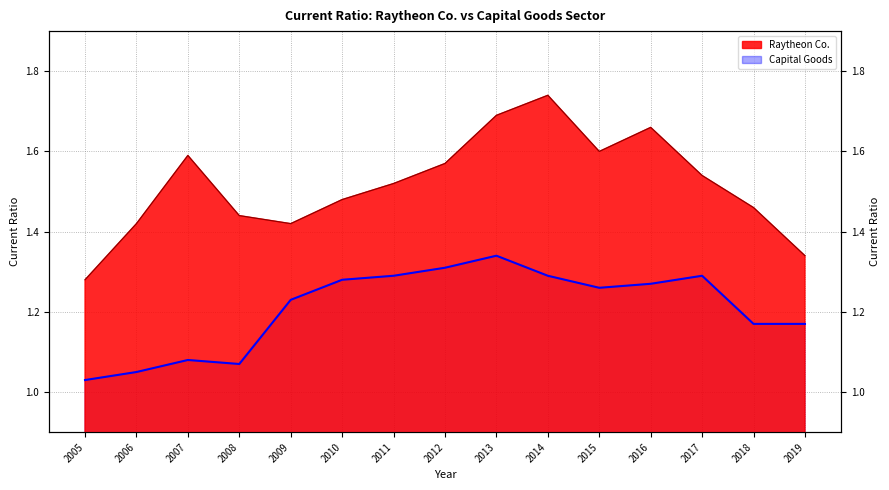

What are all the series names shown in the legend?

Raytheon Co., Capital Goods